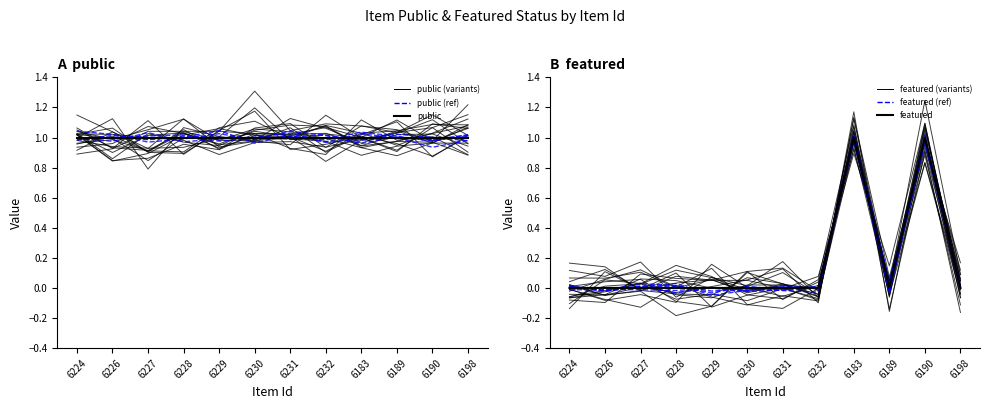

Which category has the lowest value in the public (variants) series?

6183